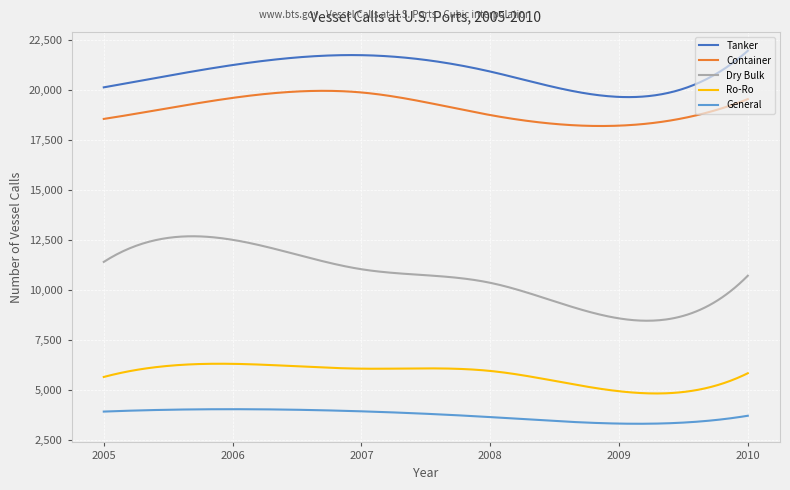

Which series has the largest total across all categories?

Tanker